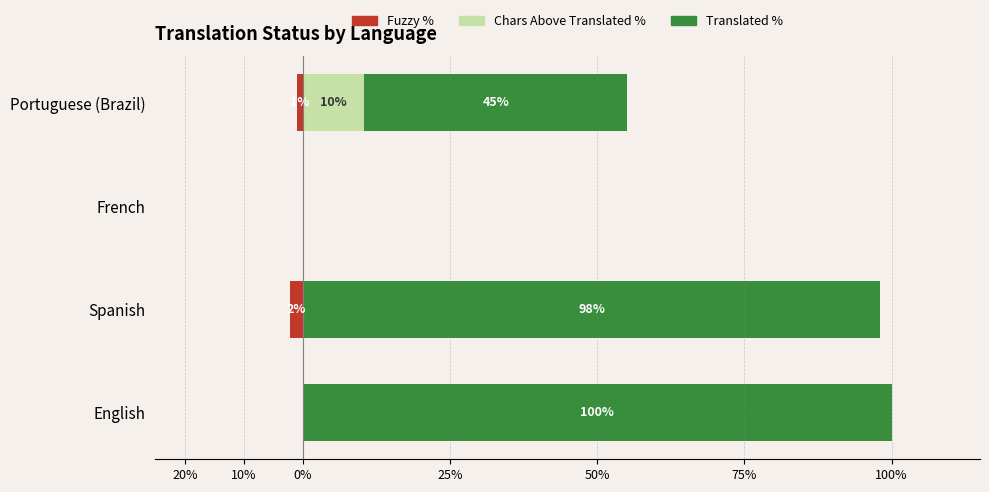

What is the average value of the Chars Above Translated % series?

2.7